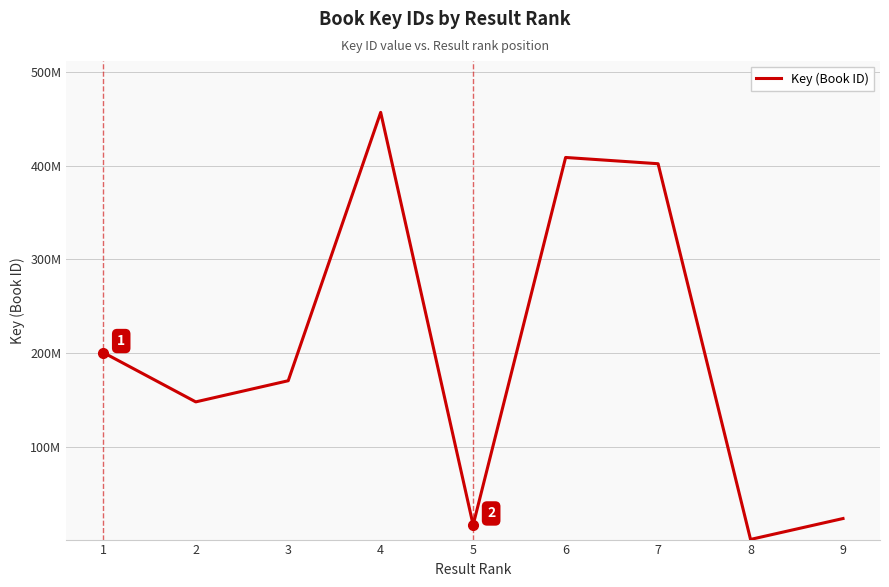

Reading right to left, what are all the values shown in this chart?

23447502	1158905	401893412	408569916	16577727	456666923	170426084	147868468	200487428